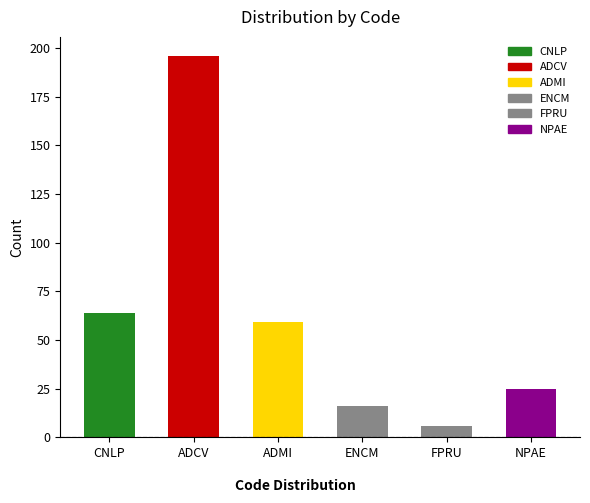

What is the greatest value displayed?

196